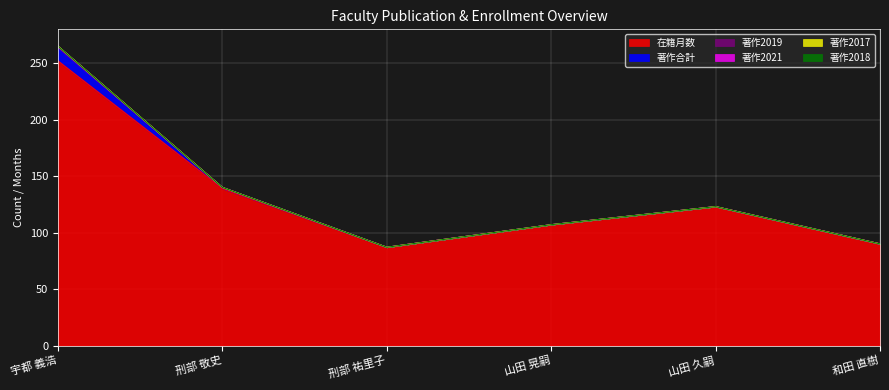

True or false: 著作2021 and 著作2019 intersect in this chart.

False